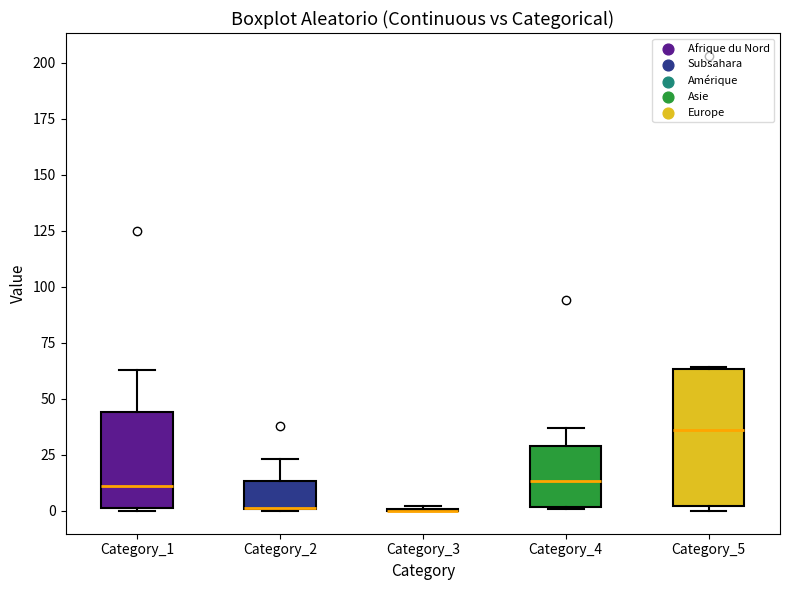

Reading left to right, transcribe this box plot: for each box, give where its median line is, the range the box spans, and where its two whiskers end, as read against the y-axis. The values are not printed on the chart, so give them approximately, as read against the axis.

Category_1: median 10, box 0 to 45, whiskers 0 to 65
Category_2: median 0 (drawn on the box's lower edge), box 0 to 15, whiskers 0 to 25
Category_3: box collapsed to a line at 0, whiskers 0 to 0
Category_4: median 15, box 0 to 30, whiskers 0 to 35
Category_5: median 35, box 0 to 65, whiskers 0 (just below the box's lower edge) to 65